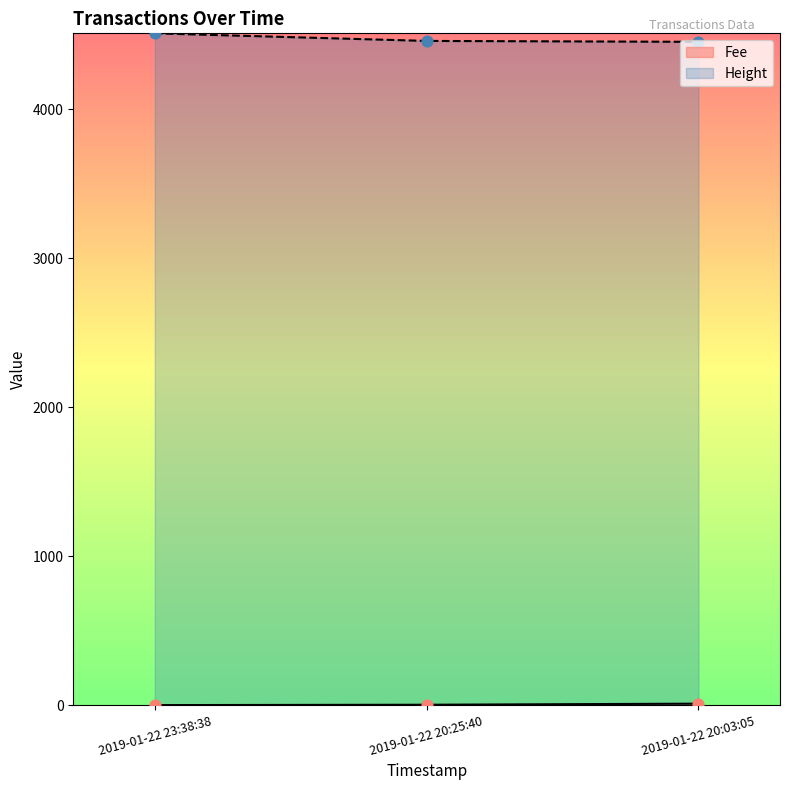

Is the value of Height at 2019-01-22 23:38:38 greater than the value of Fee at 2019-01-22 23:38:38?

Yes